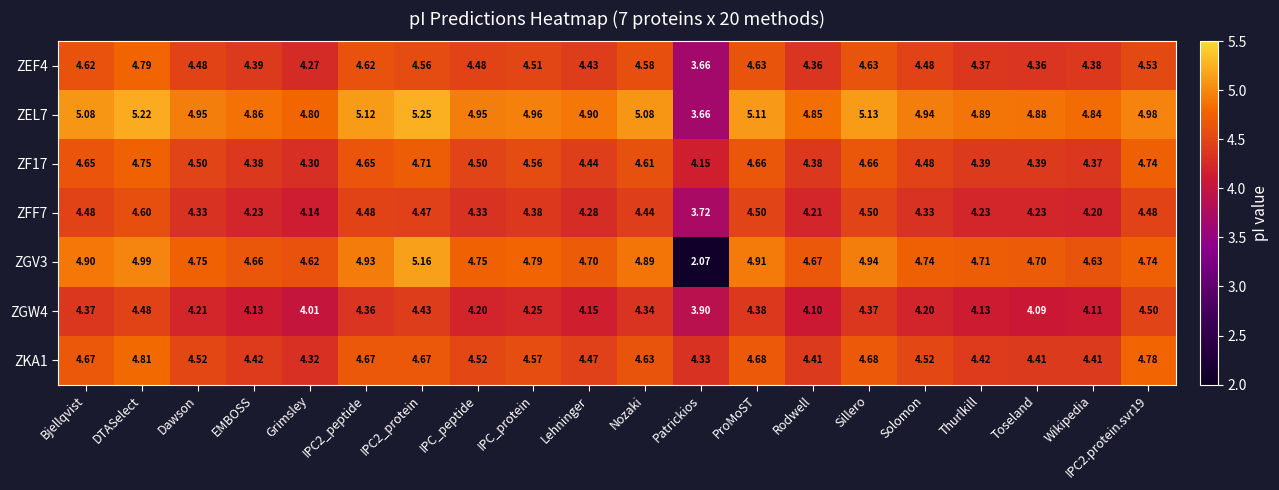

At which category does the chart reach its minimum across all series?

Patrickios